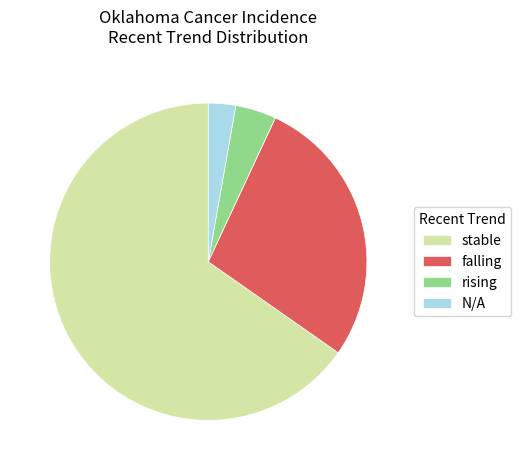

True or false: N/A accounts for 3% of the total.

True